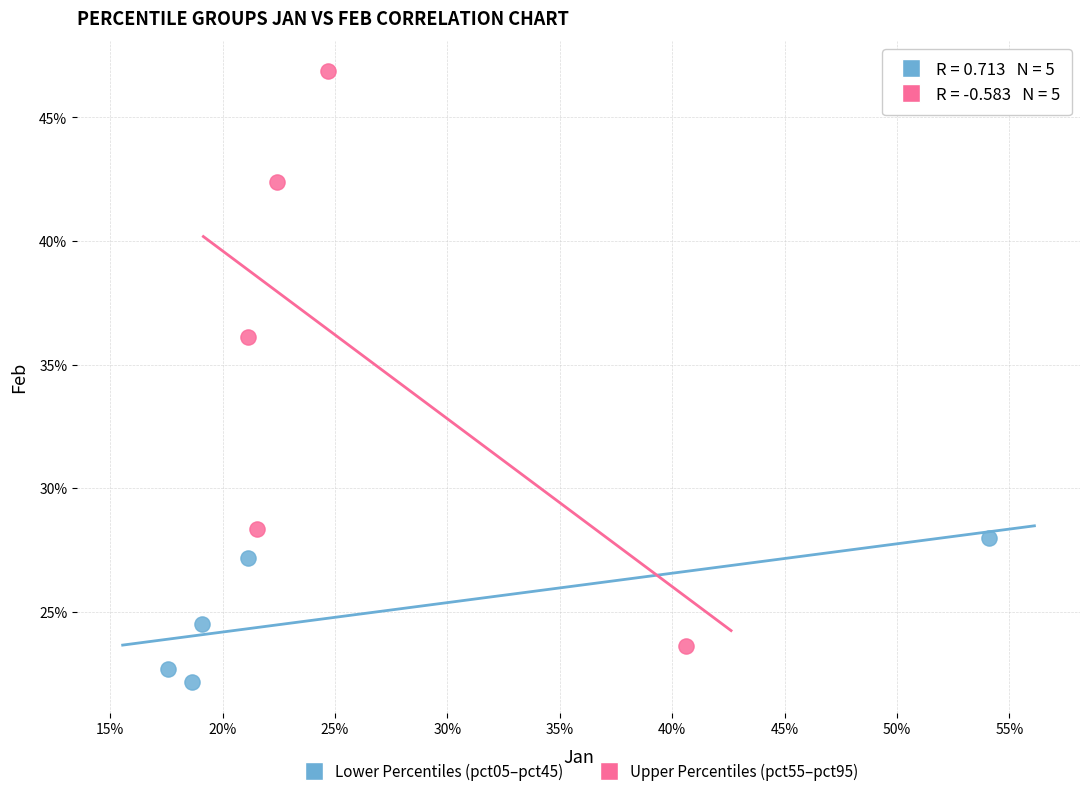

Which series reaches the minimum Y coordinate?

Lower Percentiles (pct05–pct45)